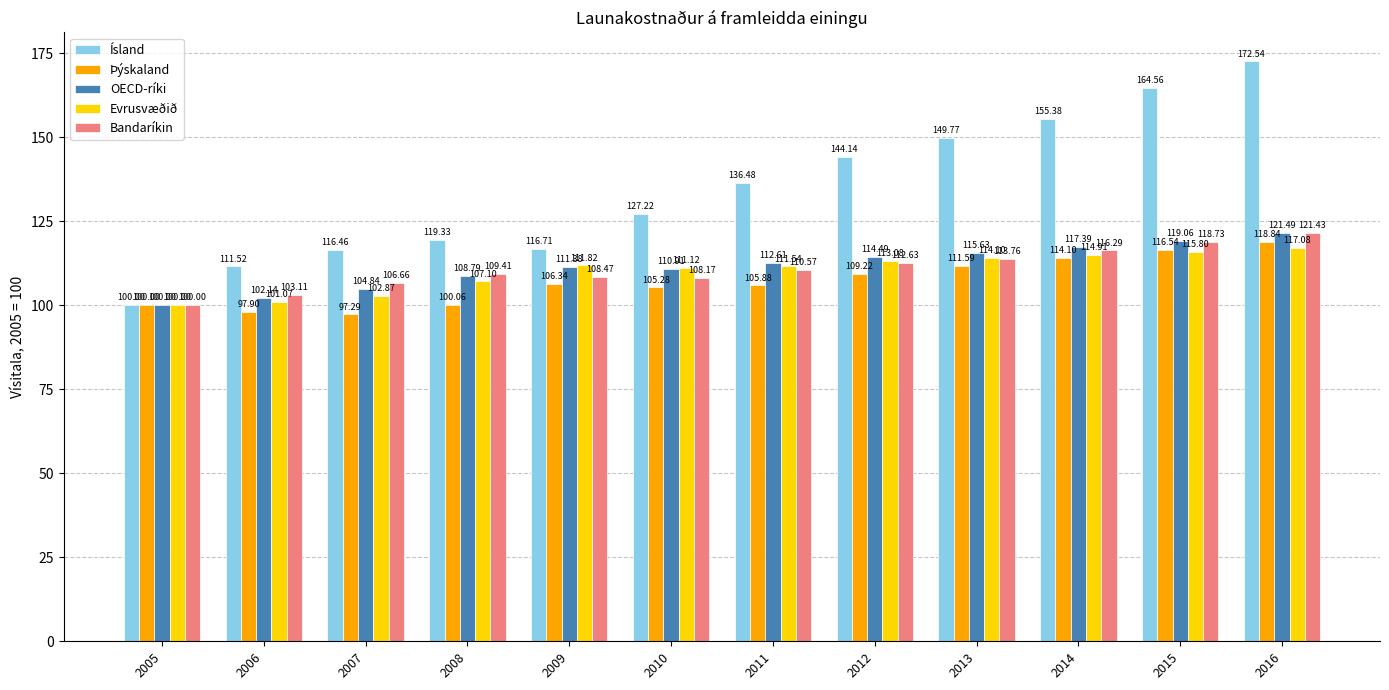

List the labels in order of Bandaríkin value, smallest first.

2005, 2006, 2007, 2010, 2009, 2008, 2011, 2012, 2013, 2014, 2015, 2016